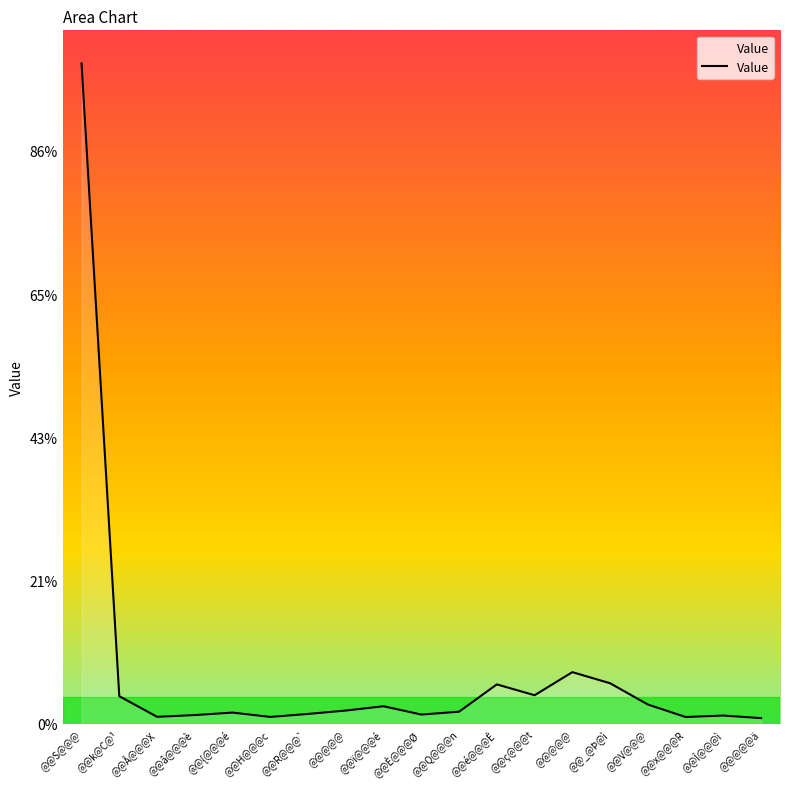

Does the chart display data point markers on the line(s)?

No